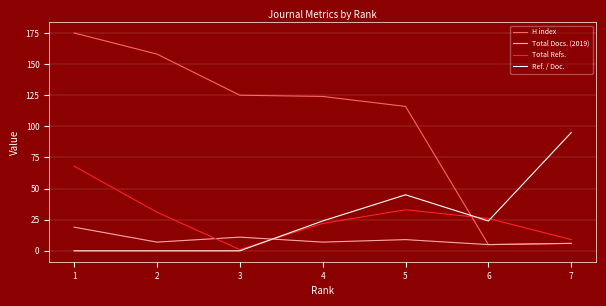

At how many categories does at least one series exceed 8?

7